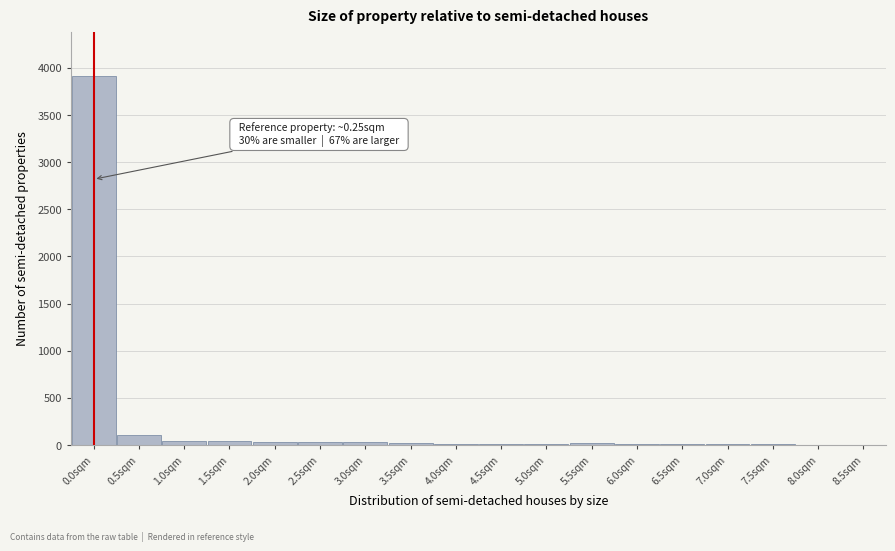

What is the maximum value shown in the chart?

3915